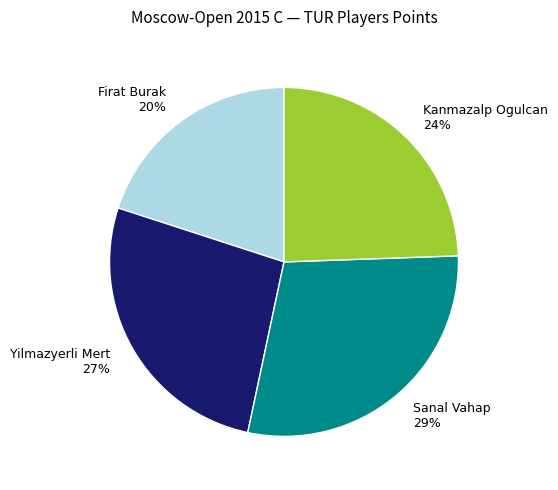

Do Firat Burak and Sanal Vahap together represent more than half of the pie?

No